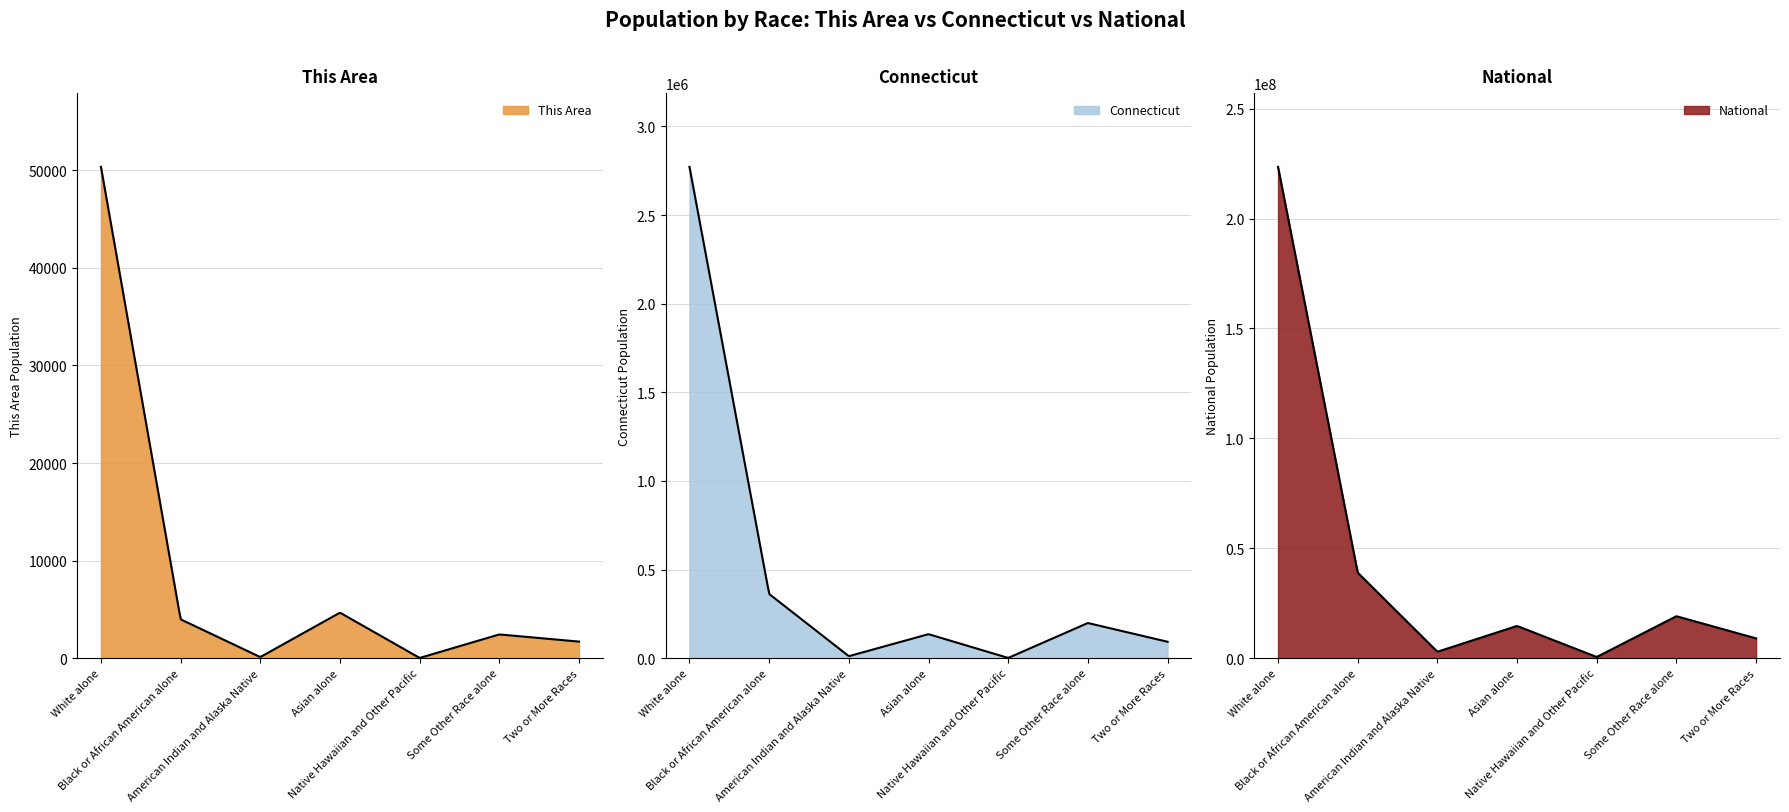

Between Black or African American alone and Some Other Race alone, which series saw the biggest shift?

National